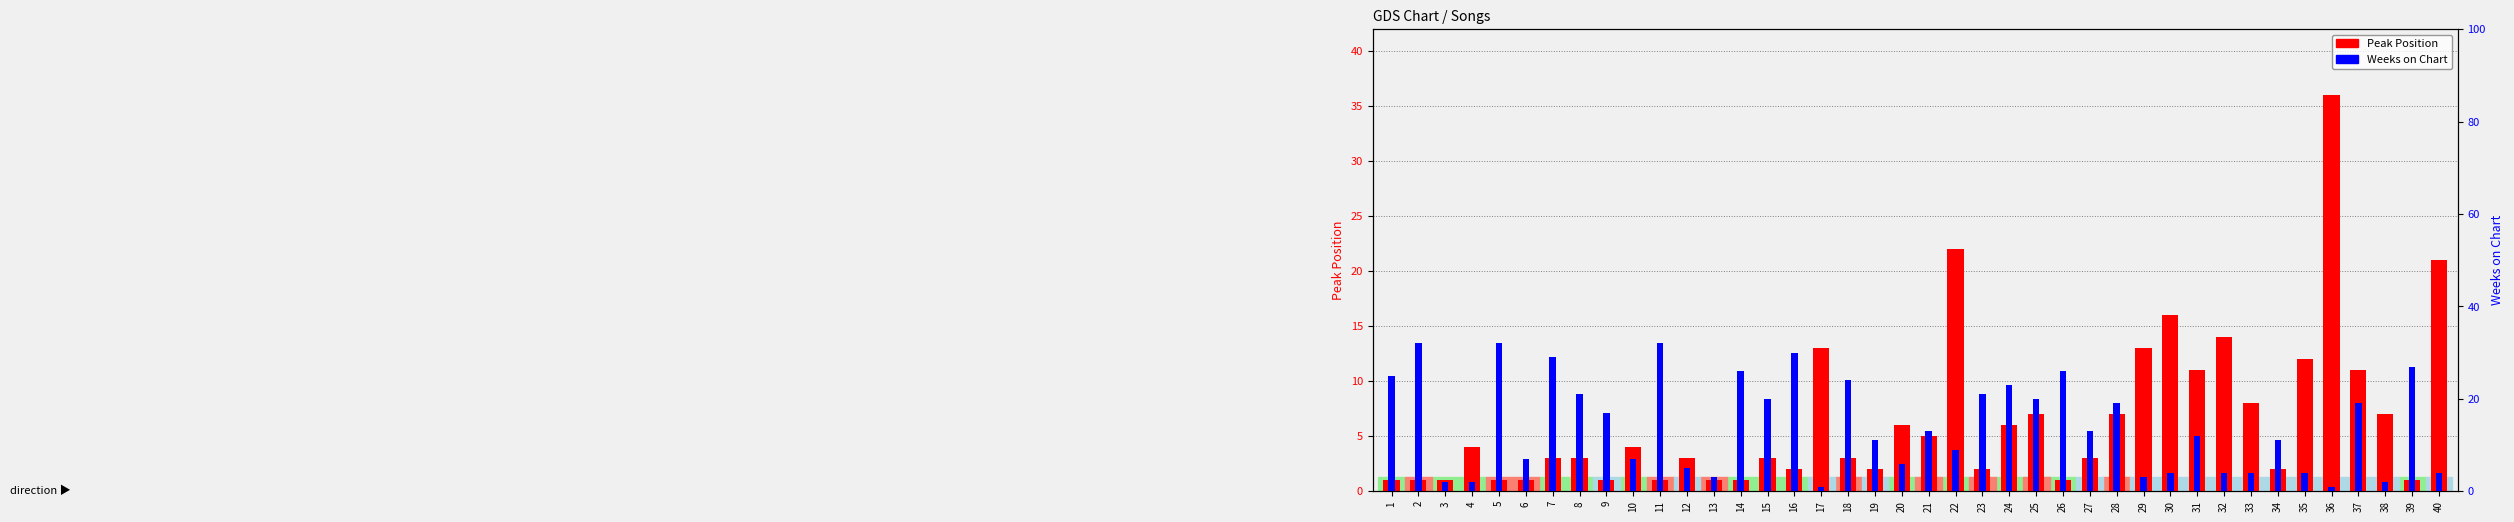

How many values in the Weeks on Chart series exceed 13?

18